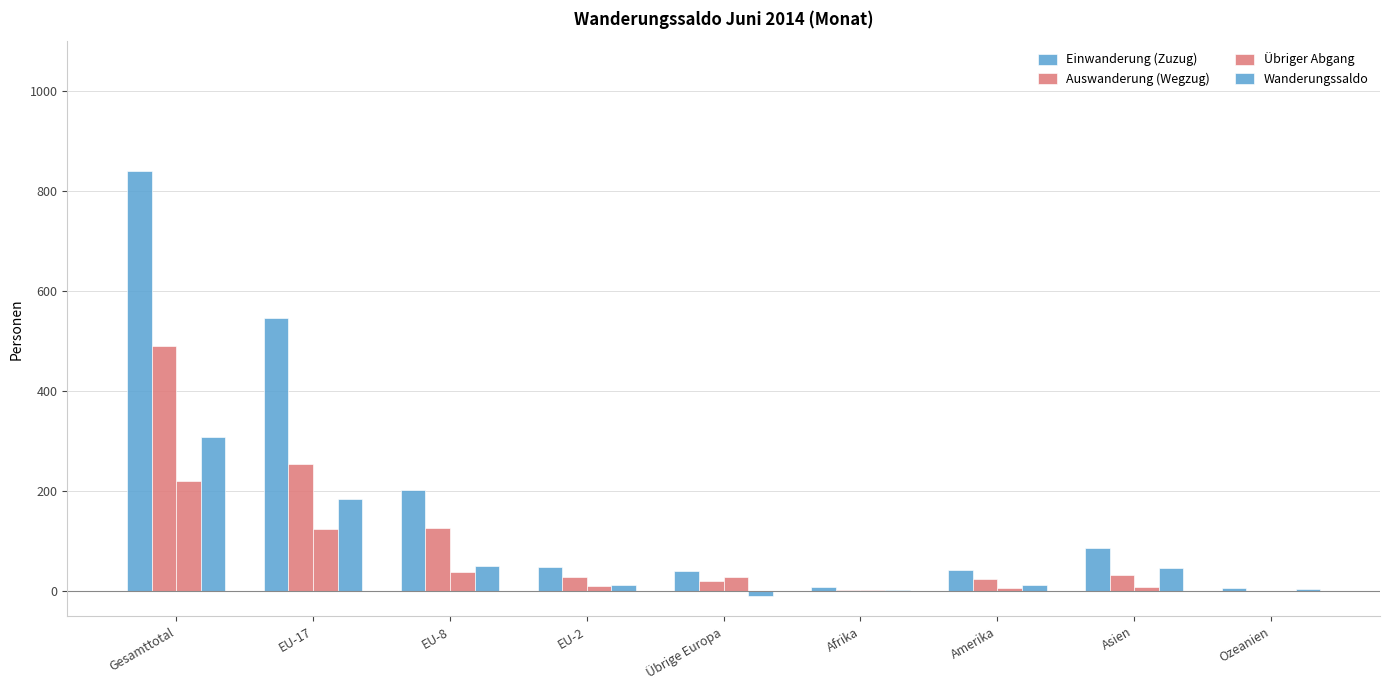

Which series has the largest total across all categories?

Einwanderung (Zuzug)